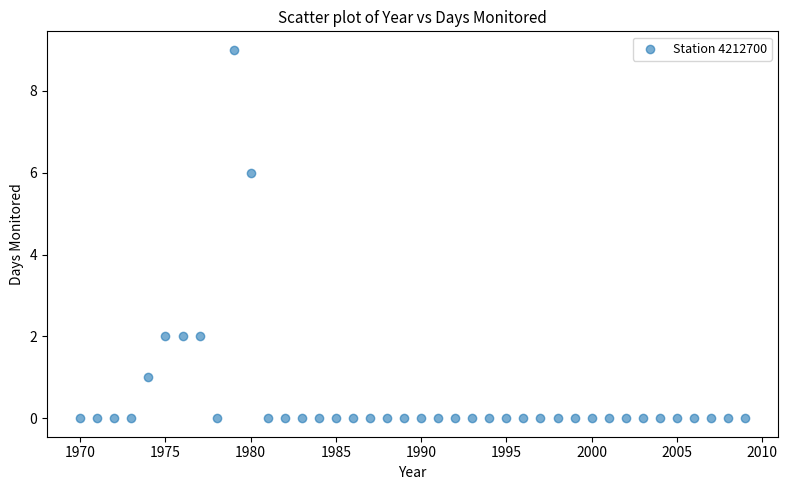

What is the range of Y values (max minus min)?

9